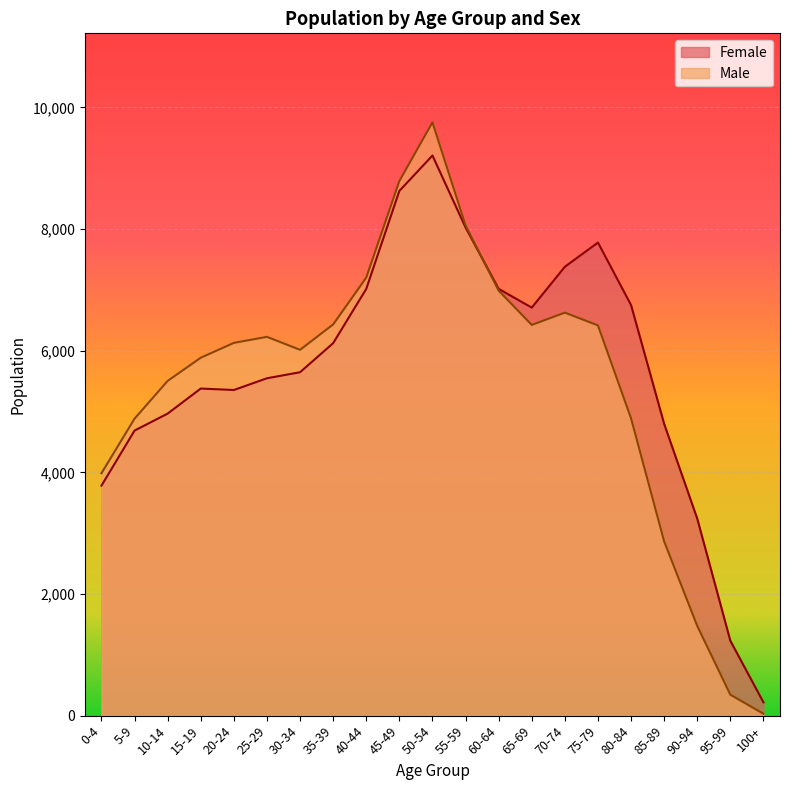

What is the total value across all series at 35-39?

12556